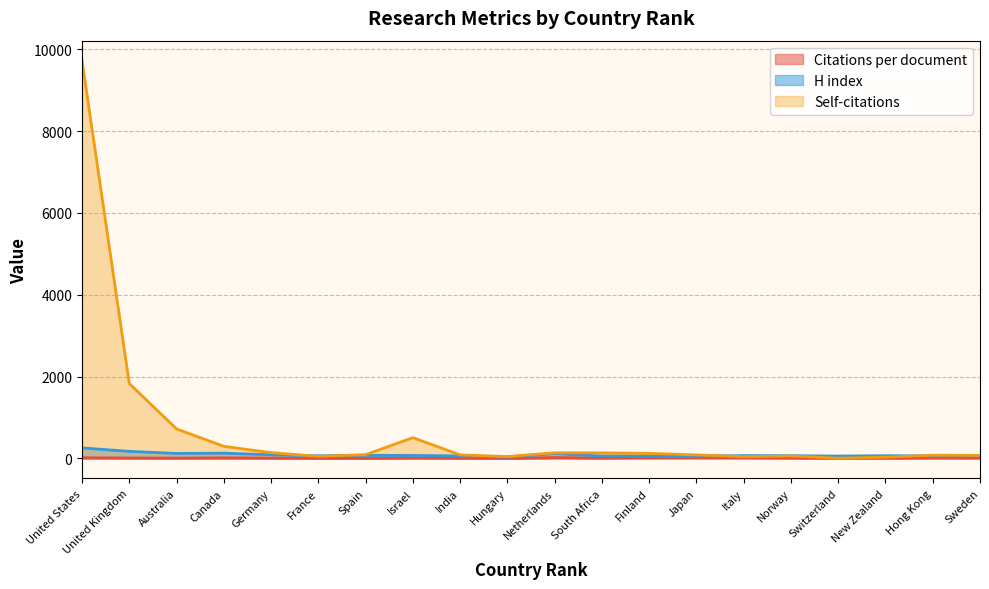

Which label corresponds to the largest value in the chart?

United States